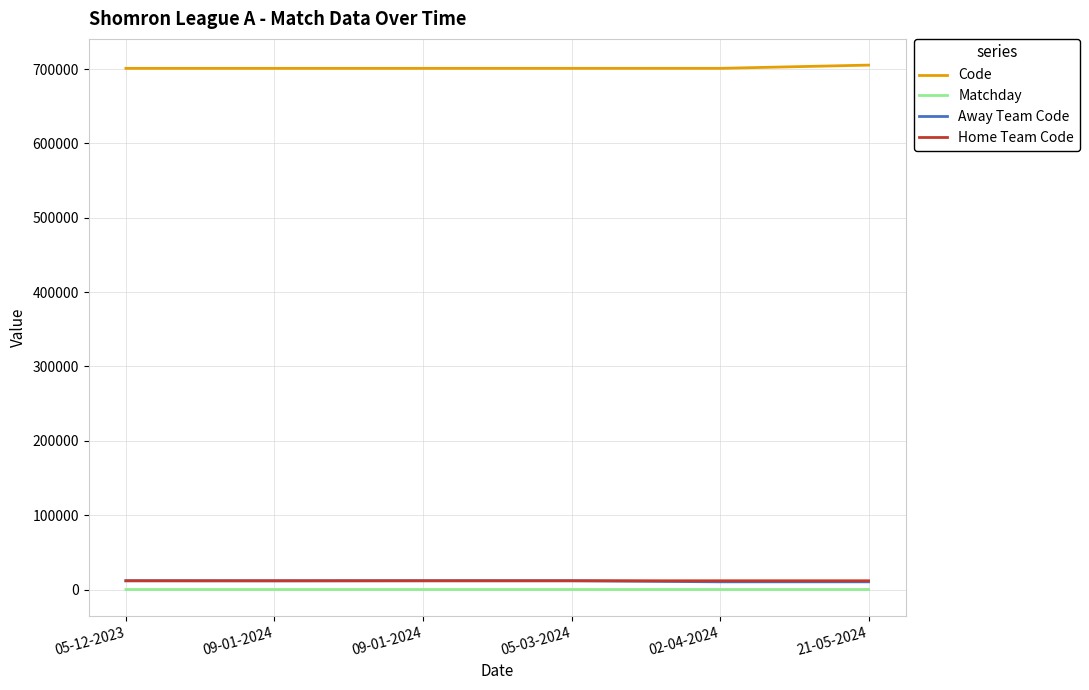

At which label is Home Team Code closest to 11759?

05-12-2023